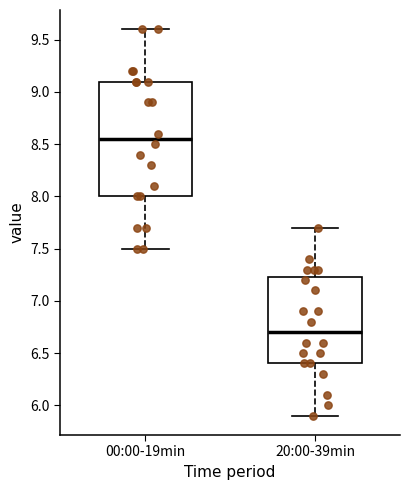

Where does the median line of the box for 20:00-39min sit on the y-axis? The values are not printed on the chart, so give them approximately, as read against the axis.

6.70